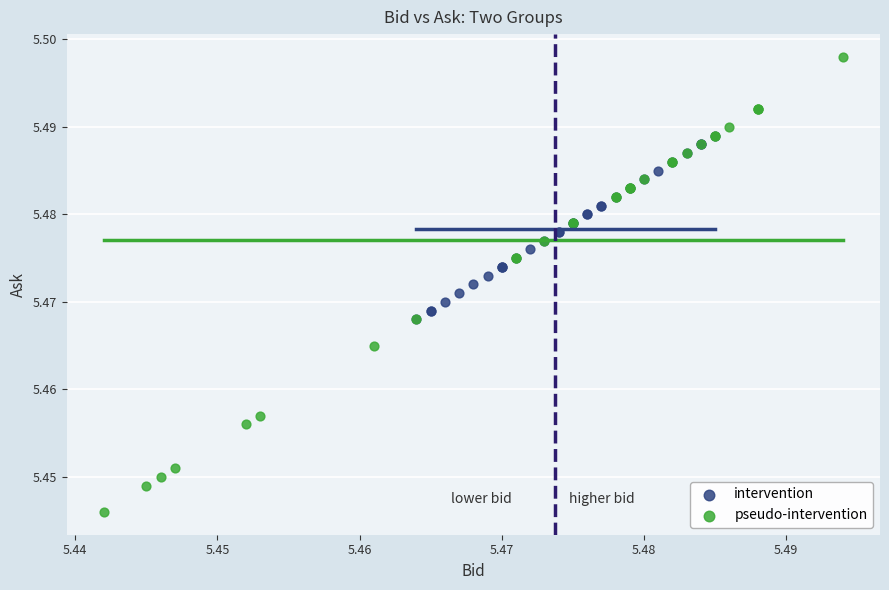

Which series reaches the maximum Y coordinate?

pseudo-intervention